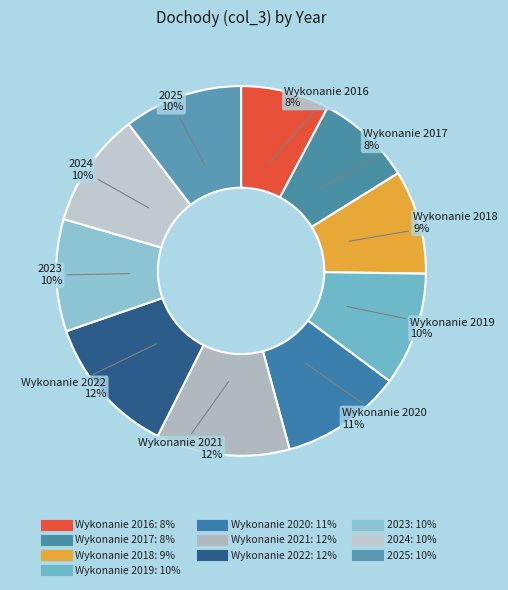

To the nearest percent, what is the difference between the 2024 and Wykonanie 2022 slice percentages?

2%